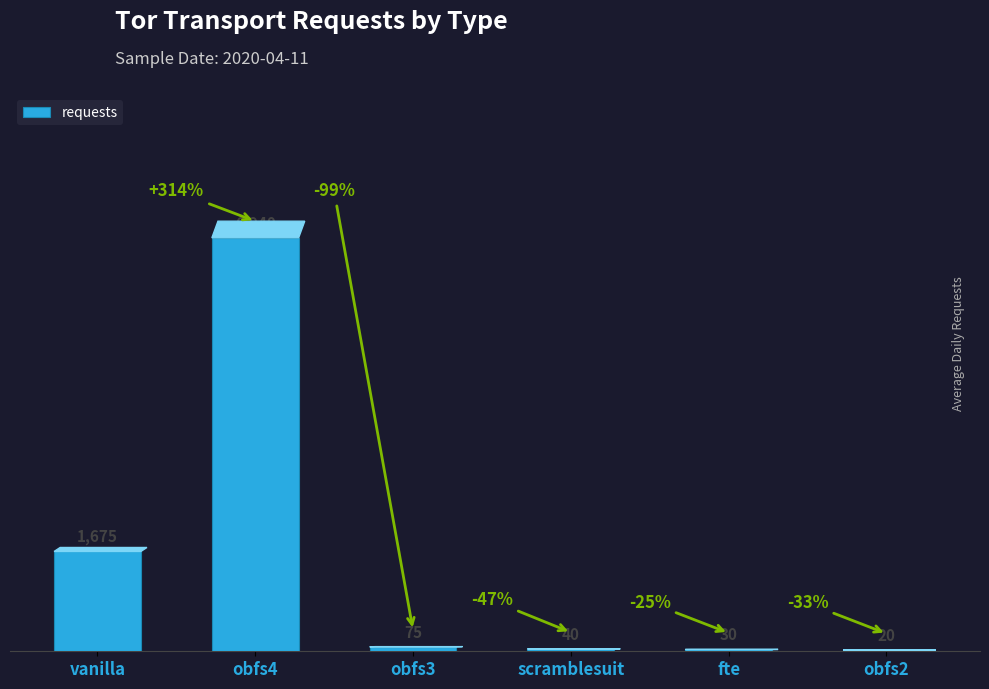

Which label corresponds to the largest value in the chart?

obfs4